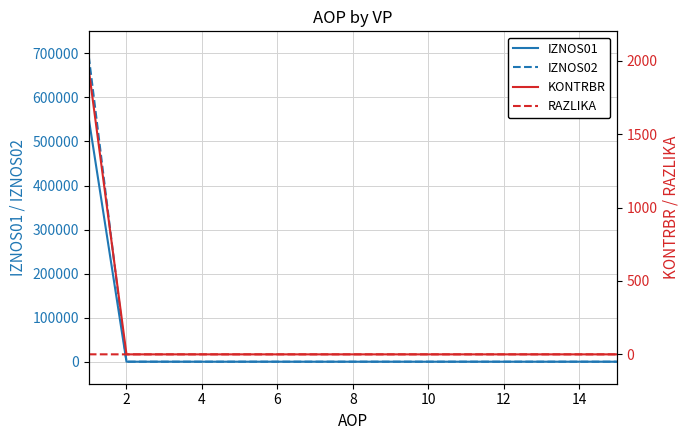

Reading left to right, what are all the values shown in this chart?

IZNOS01: 551593.8	0.0	0.0	0.0	0.0	0.0	0.0	0.0	0.0	0.0	0.0	0.0	0.0	0.0	0.0
IZNOS02: 693403.9	0.0	0.0	0.0	0.0	0.0	0.0	0.0	0.0	0.0	0.0	0.0	0.0	0.0	0.0
KONTRBR: 1938.4	0.0	0.0	0.0	0.0	0.0	0.0	0.0	0.0	0.0	0.0	0.0	0.0	0.0	0.0
RAZLIKA: 0.3	0.0	0.0	0.0	0.0	0.0	0.0	0.0	0.0	0.0	0.0	0.0	0.0	0.0	0.0